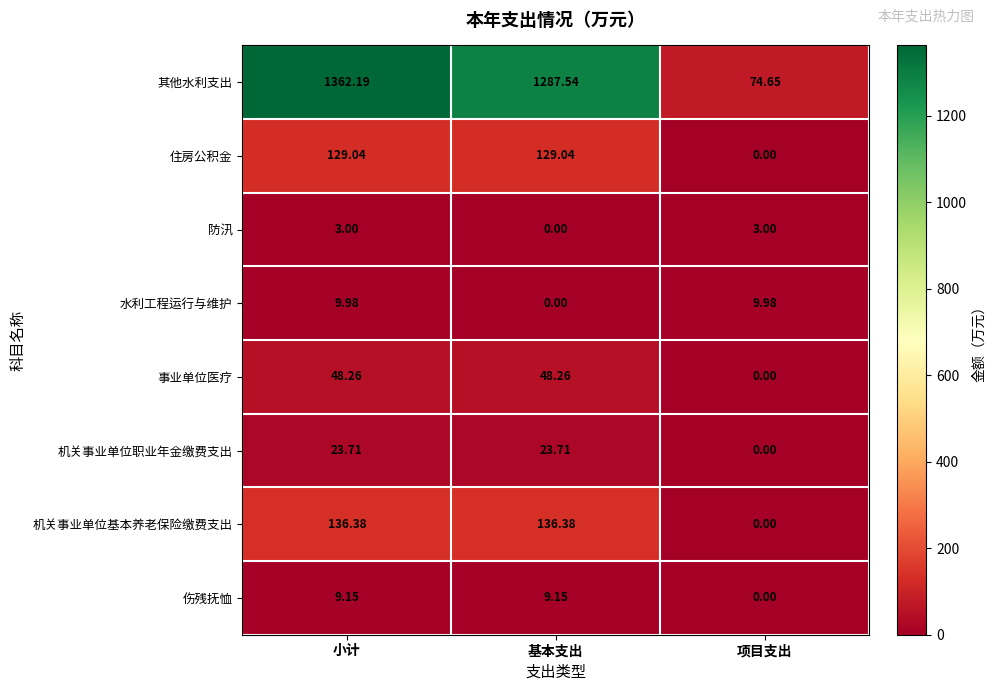

Between 基本支出 and 项目支出, which series saw the biggest shift?

其他水利支出